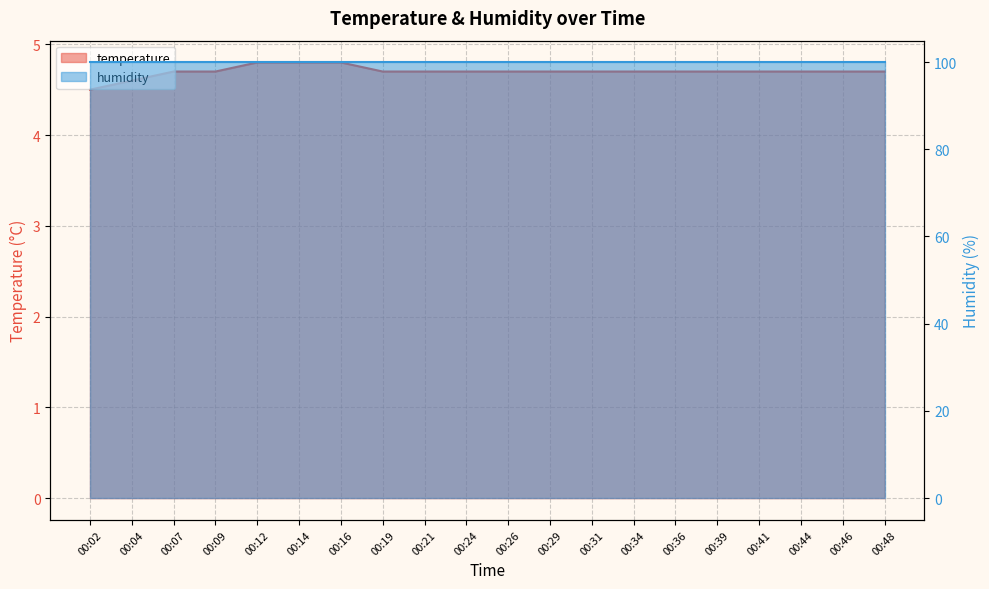

What is the greatest value displayed?

4.8